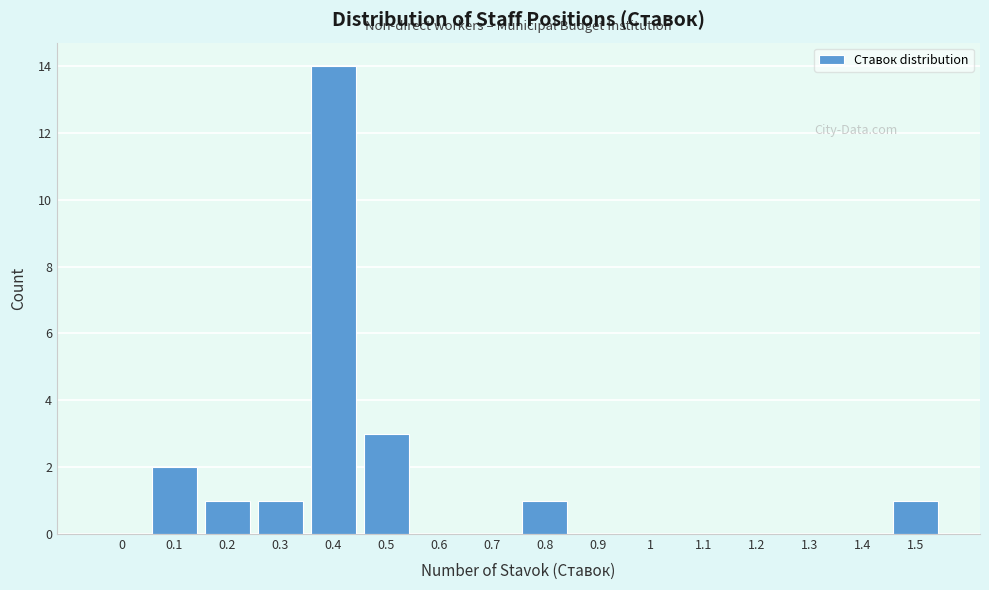

Reading right to left, extract all data points from this chart.

1.5=1	1.4=0	1.3=0	1.2=0	1.1=0	1=0	0.9=0	0.8=1	0.7=0	0.6=0	0.5=3	0.4=14	0.3=1	0.2=1	0.1=2	0=0